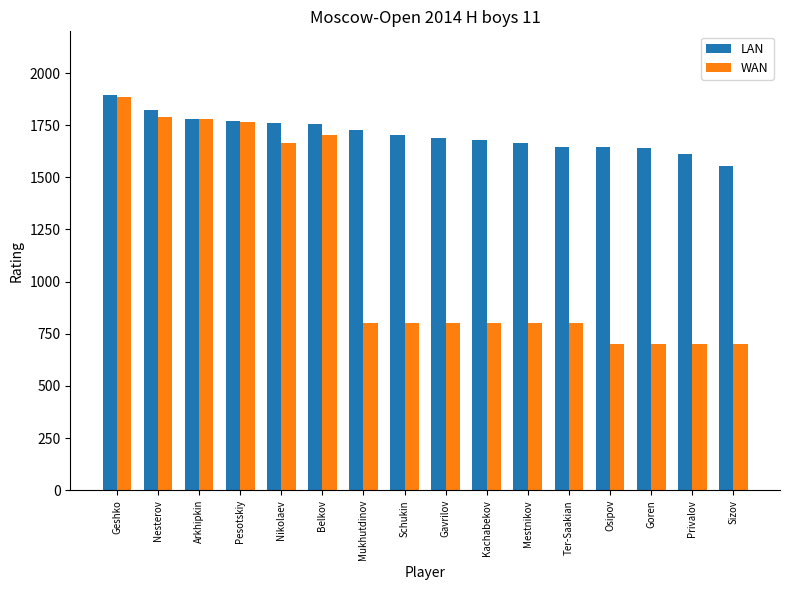

What is the label of the 11th bar from the right?

Belkov